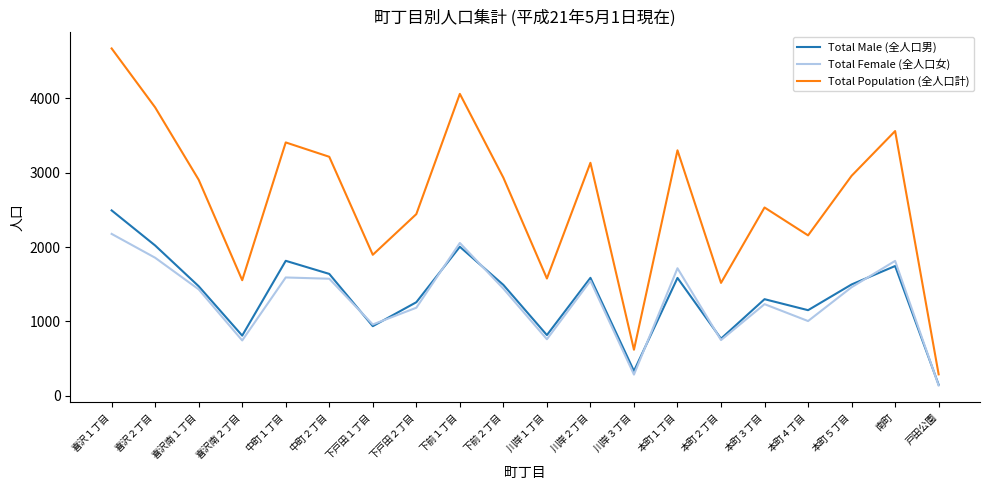

Does the chart have visible grid lines?

No